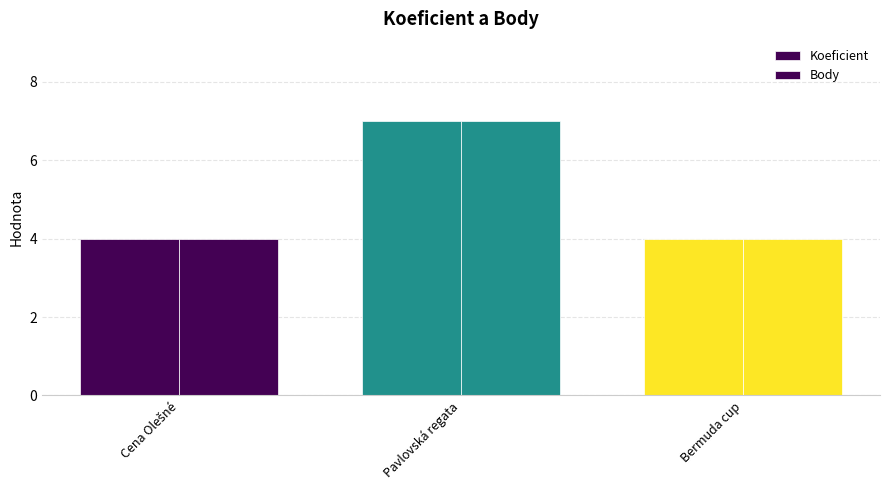

How many data points does each series have?

3